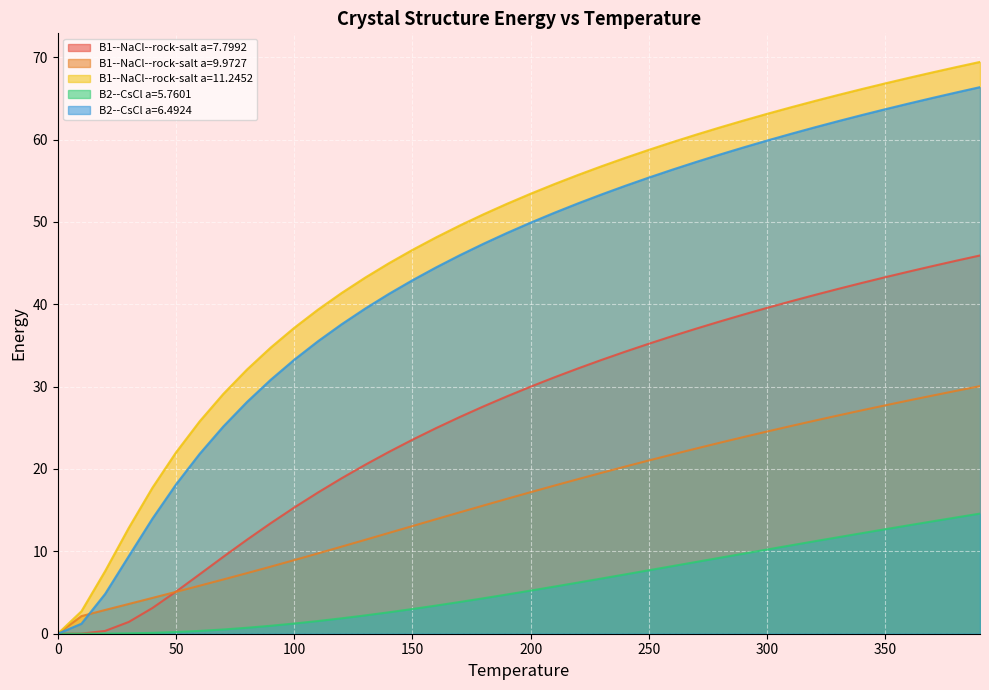

What is the average value of the B2--CsCl a=5.7601 series?

5.8